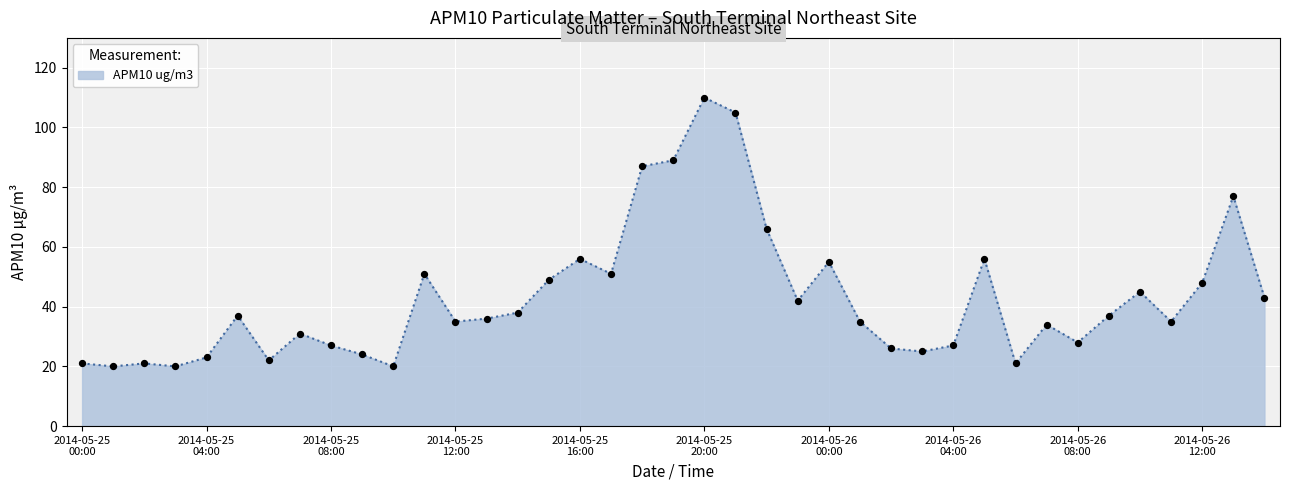

What is the difference between the maximum and minimum values?

90